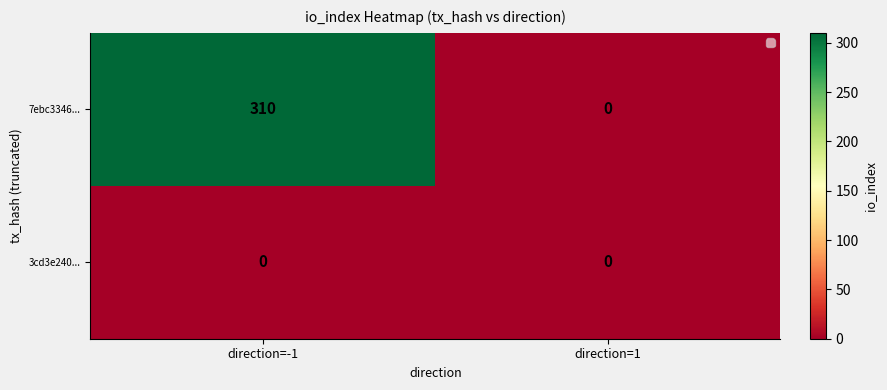

Reading right to left, transcribe all the data shown in this chart.

7ebc3346...: direction=1=0	direction=-1=310
3cd3e240...: direction=1=0	direction=-1=0